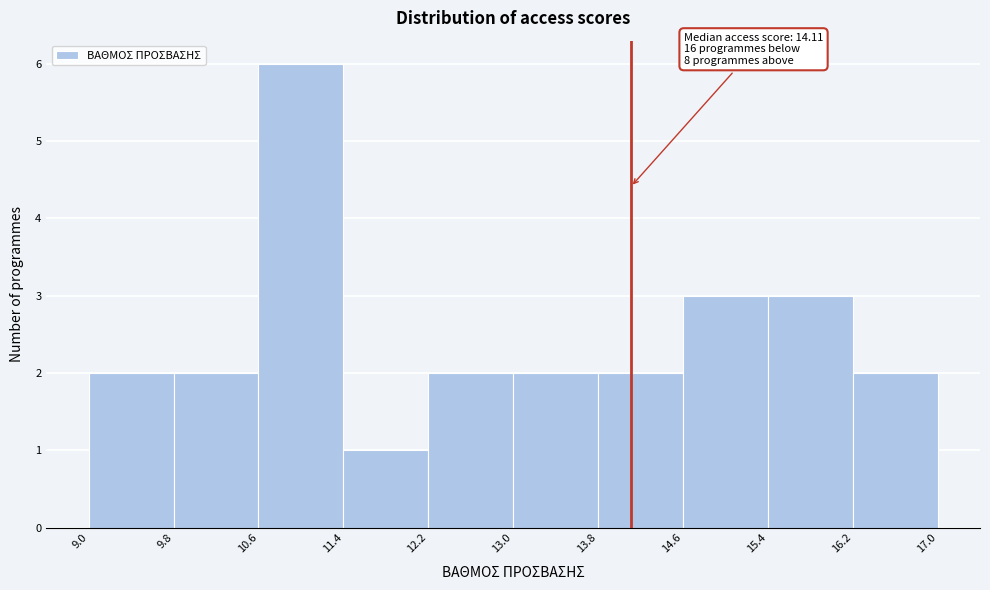

Over which range of the x-axis is the bar tallest?

10.6 to 11.4